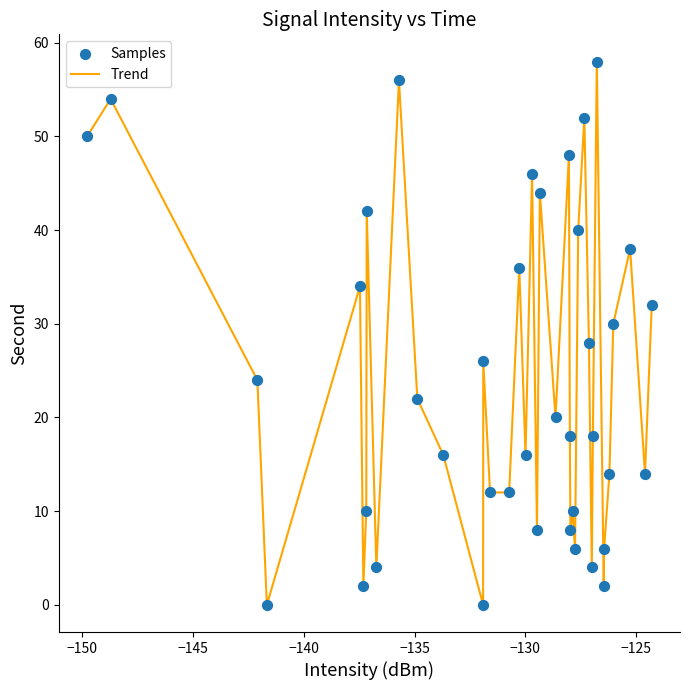

What is the maximum value shown in the chart?

58